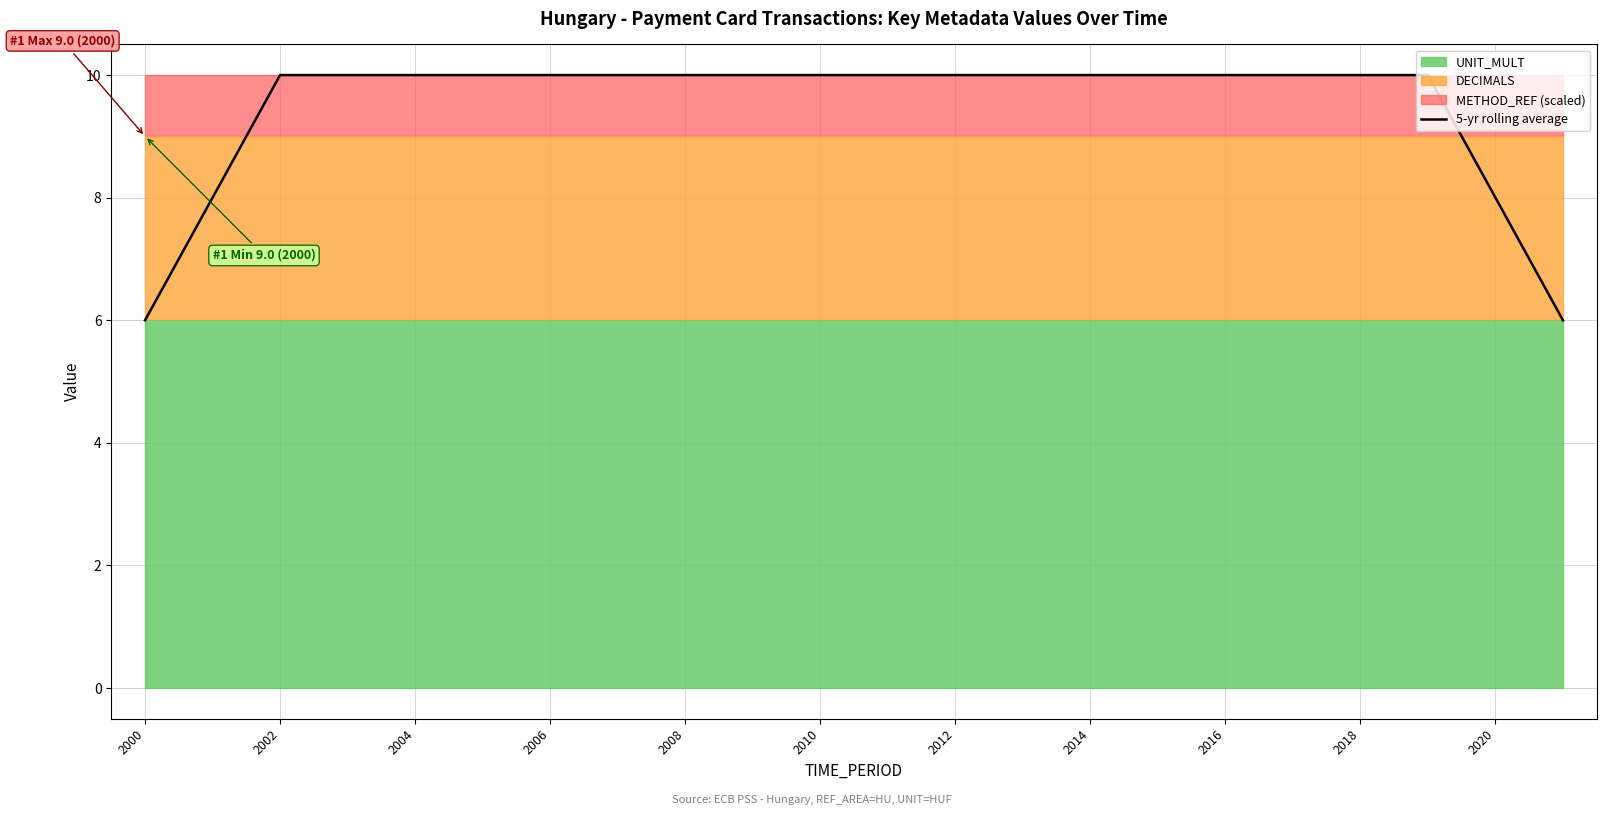

The value of 5-yr rolling average at 2010 is 10. True or false?

True